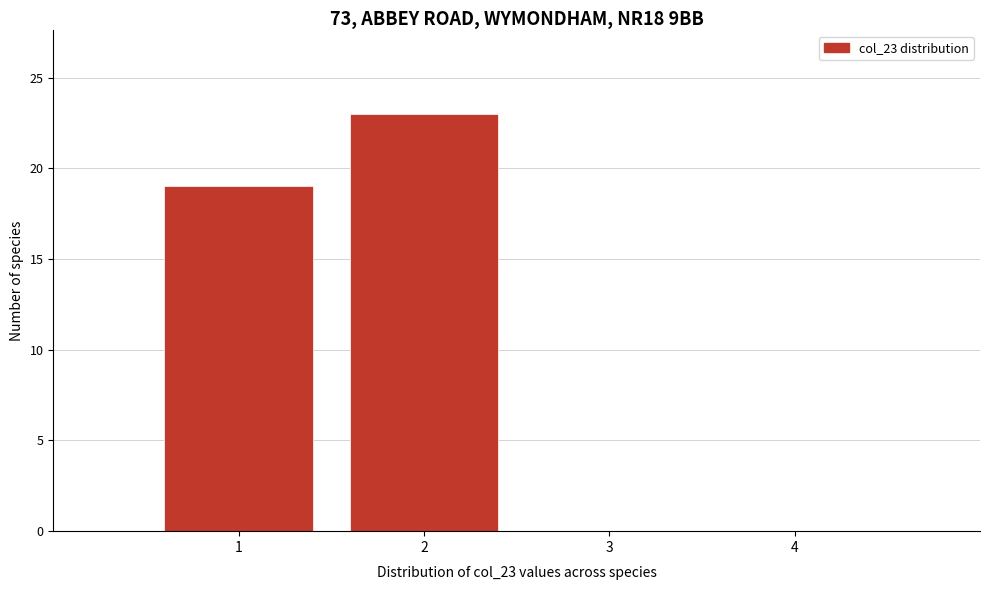

Over which range of the x-axis is the bar tallest?

1.5 to 2.5